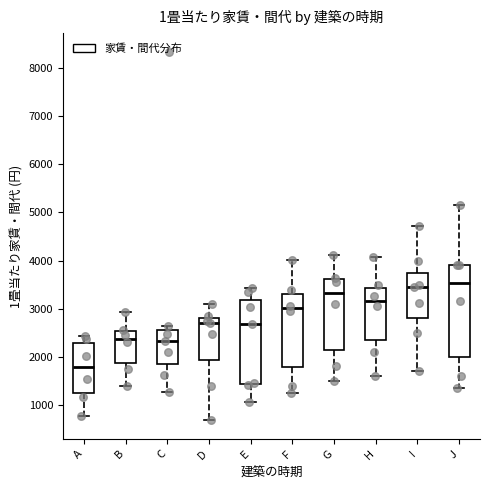

Which box is the tallest, from its lower edge to its upper edge?

J